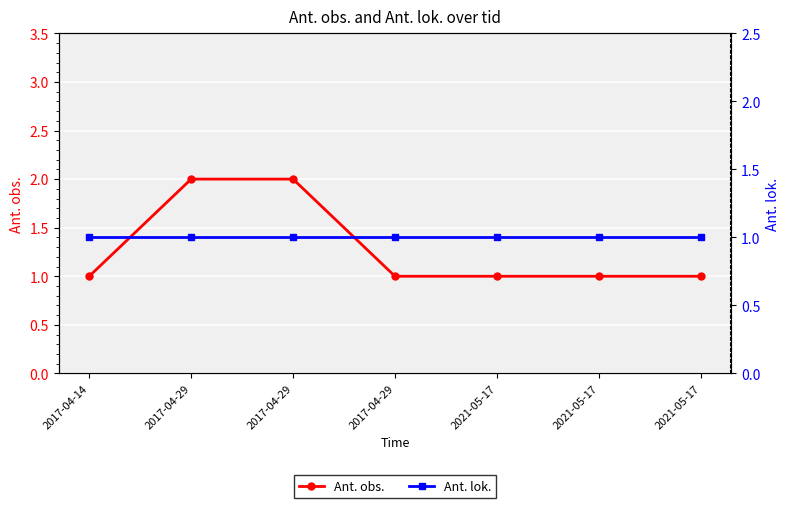

Where is Ant. lok. nearest to the value 1?

2017-04-14